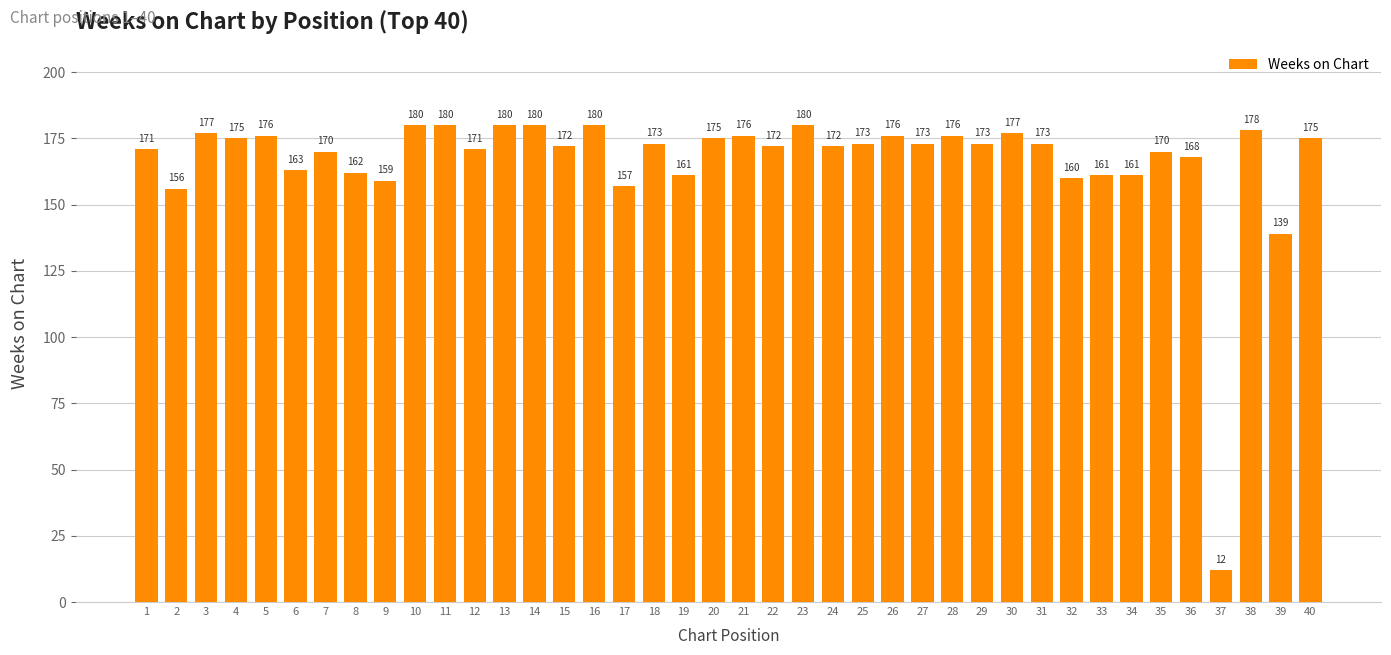

What is the sum of the values at 35 and 8?

332